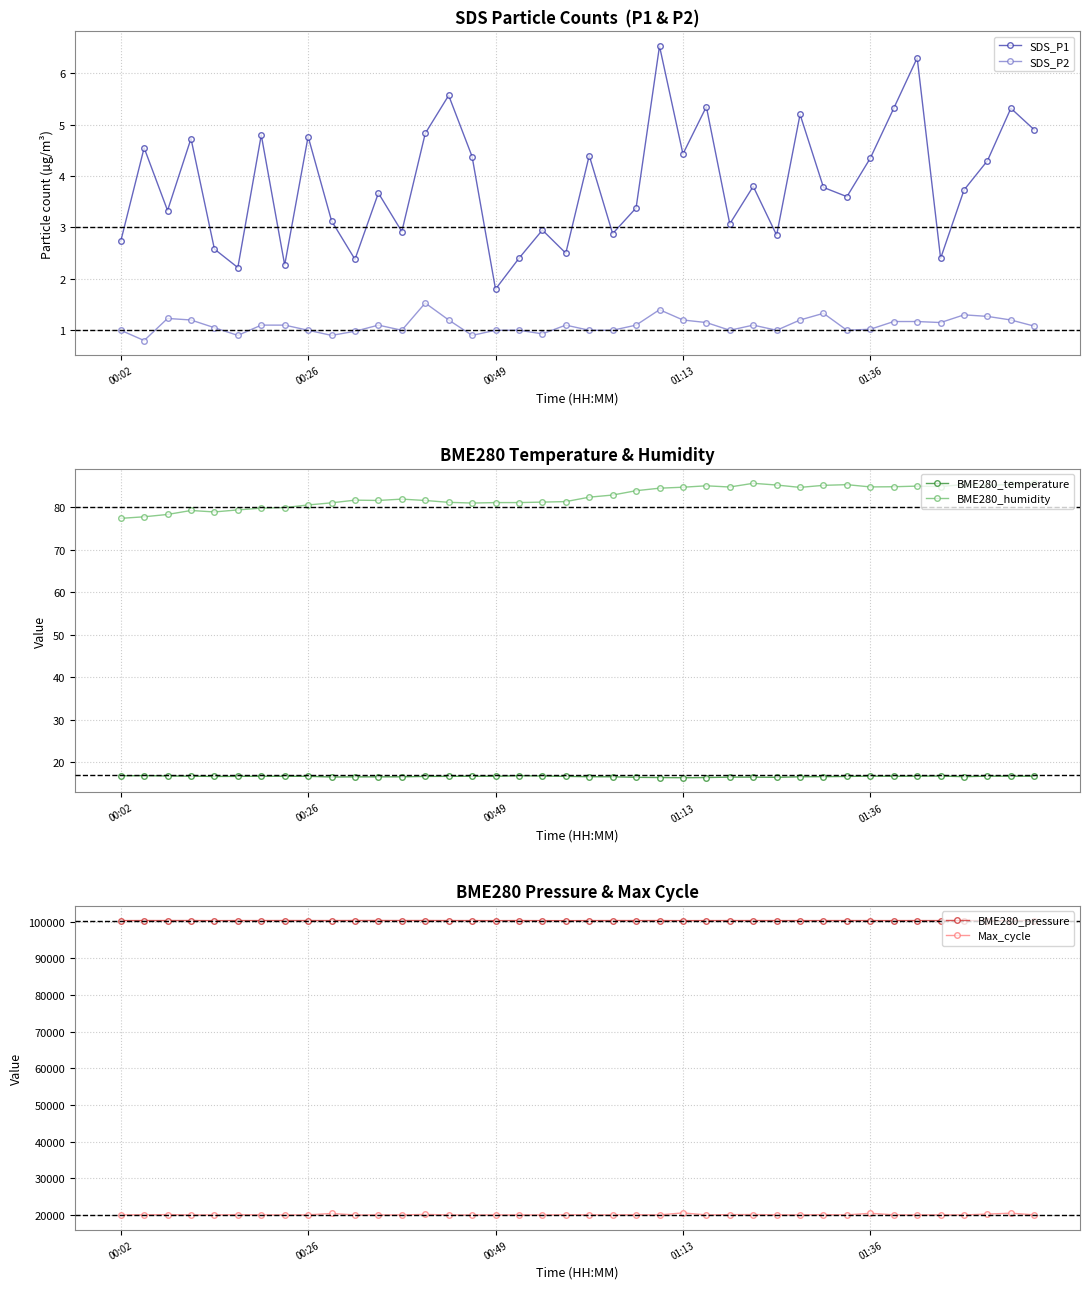

The SDS_P2 series shows 1.7 at 01:13. True or false?

False